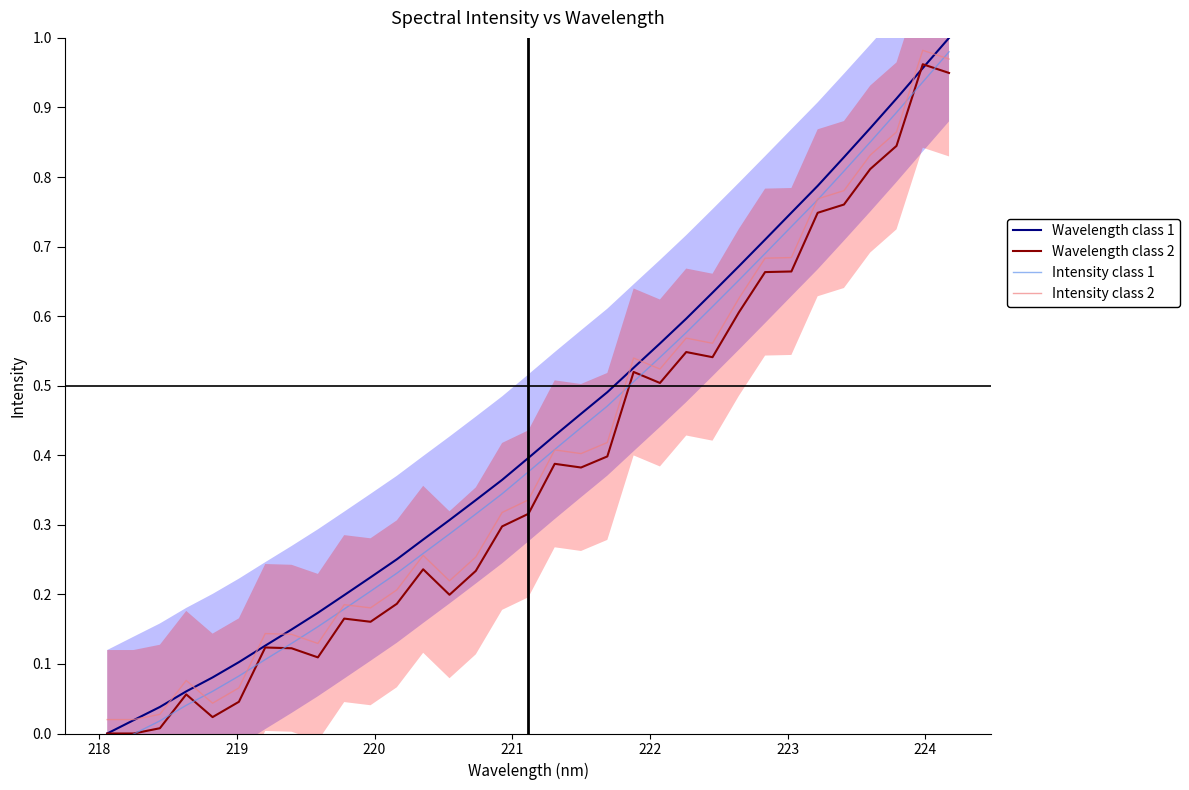

Reading left to right, transcribe all the data shown in this chart.

Wavelength class 1: 0.0	0.0	0.0	0.1	0.1	0.1	0.1	0.1	0.2	0.2	0.2	0.3	0.3	0.3	0.3	0.4	0.4	0.4	0.5	0.5	0.5	0.6	0.6	0.6	0.7	0.7	0.7	0.8	0.8	0.9	0.9	1.0	1.0
Wavelength class 2: 0.0	0.0	0.0	0.1	0.0	0.0	0.1	0.1	0.1	0.2	0.2	0.2	0.2	0.2	0.2	0.3	0.3	0.4	0.4	0.4	0.5	0.5	0.5	0.5	0.6	0.7	0.7	0.7	0.8	0.8	0.8	1.0	0.9
Intensity class 1: -0.0	-0.0	0.0	0.0	0.1	0.1	0.1	0.1	0.2	0.2	0.2	0.2	0.3	0.3	0.3	0.3	0.4	0.4	0.4	0.5	0.5	0.5	0.6	0.6	0.7	0.7	0.7	0.8	0.8	0.9	0.9	0.9	1.0
Intensity class 2: 0.0	0.0	0.0	0.1	0.0	0.1	0.1	0.1	0.1	0.2	0.2	0.2	0.3	0.2	0.3	0.3	0.3	0.4	0.4	0.4	0.5	0.5	0.6	0.6	0.6	0.7	0.7	0.8	0.8	0.8	0.9	1.0	1.0